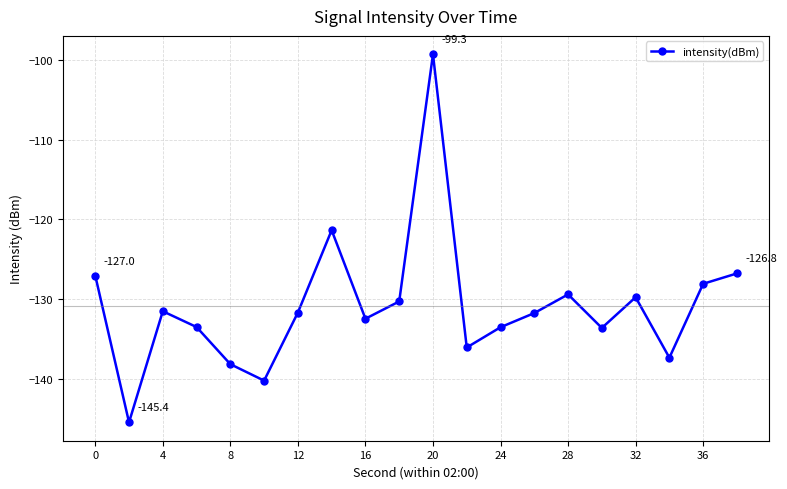

How many points are lower than both their immediate neighbors (excluding endpoints)?

6